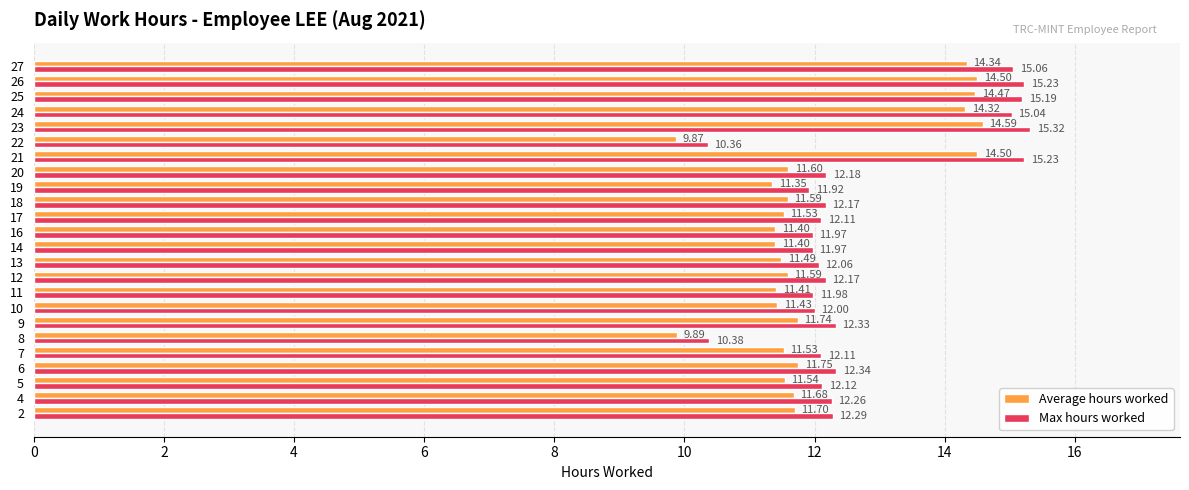

How many distinct data groups are displayed?

2